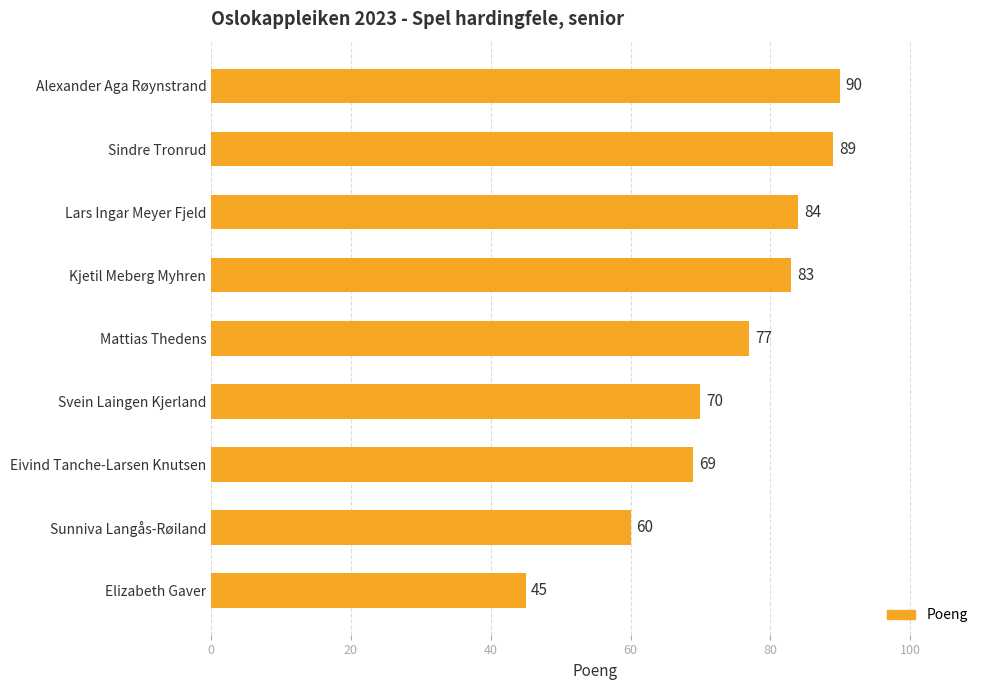

Reading top to bottom, extract all data points from this chart.

Alexander Aga Røynstrand=90	Sindre Tronrud=89	Lars Ingar Meyer Fjeld=84	Kjetil Meberg Myhren=83	Mattias Thedens=77	Svein Laingen Kjerland=70	Eivind Tanche-Larsen Knutsen=69	Sunniva Langås-Røiland=60	Elizabeth Gaver=45